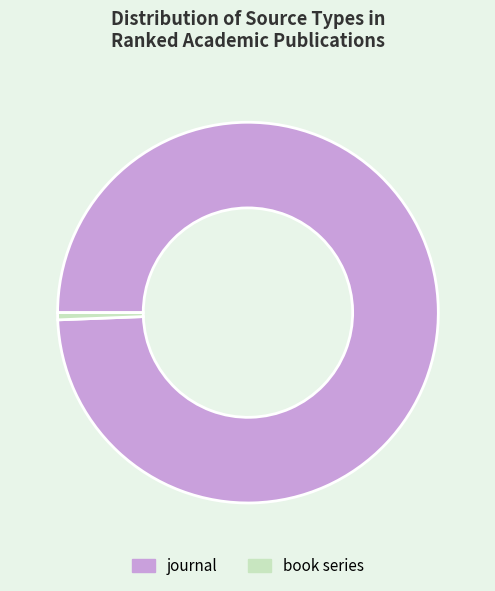

What is the ratio of the value at journal to the value at book series?

164.0